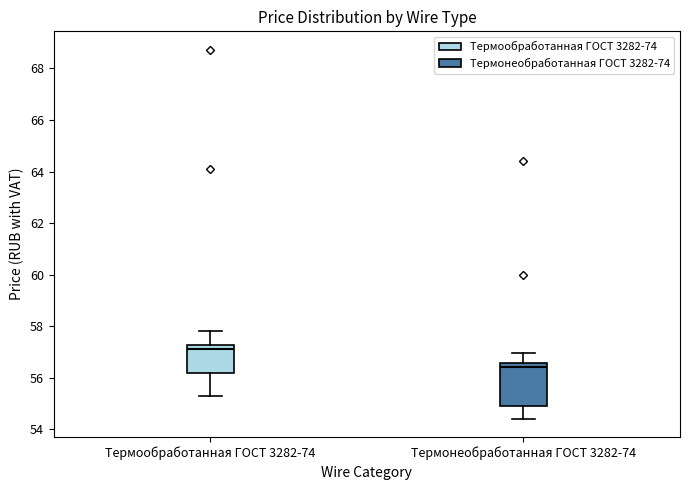

Which box is the tallest, from its lower edge to its upper edge?

Термонеобработанная ГОСТ 3282-74